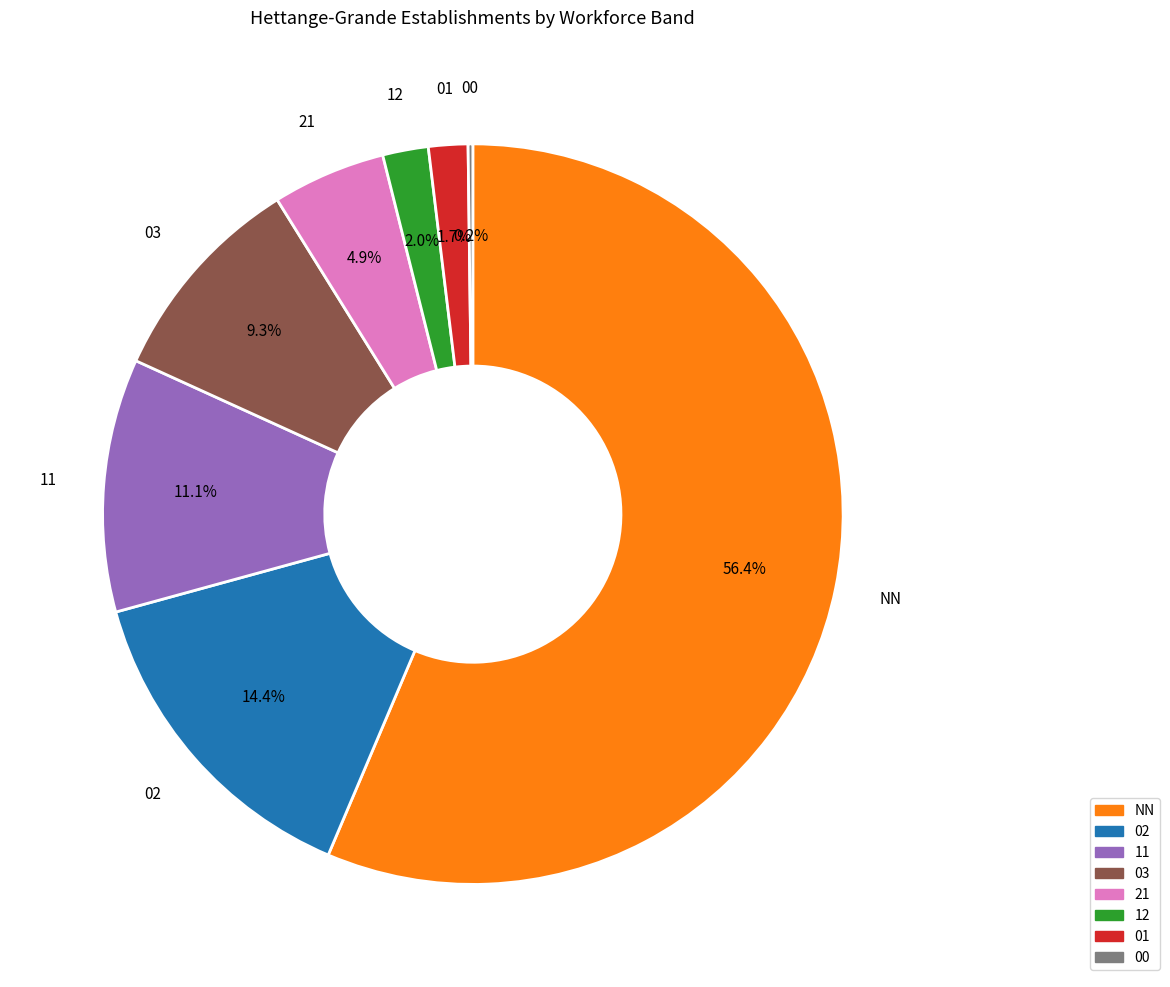

What is the majority slice?

NN